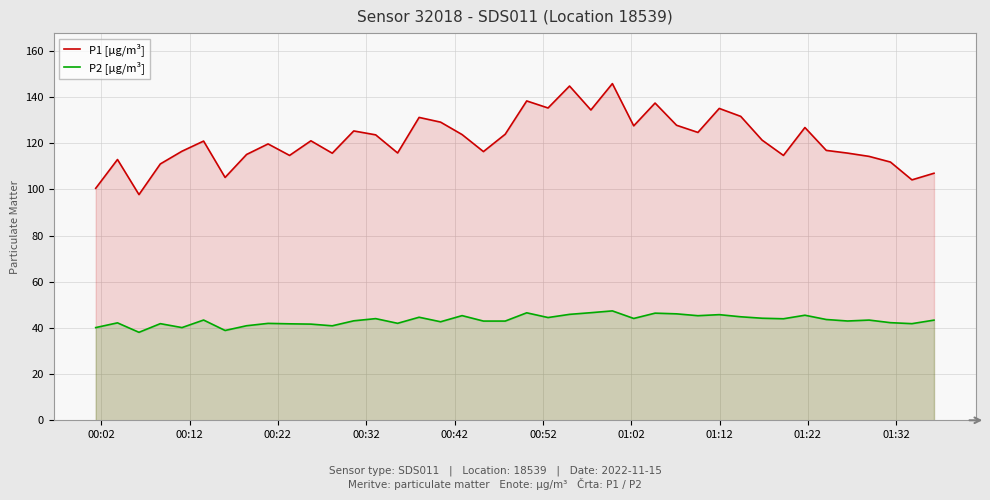

What is the maximum value for P1 [µg/m³]?

145.8